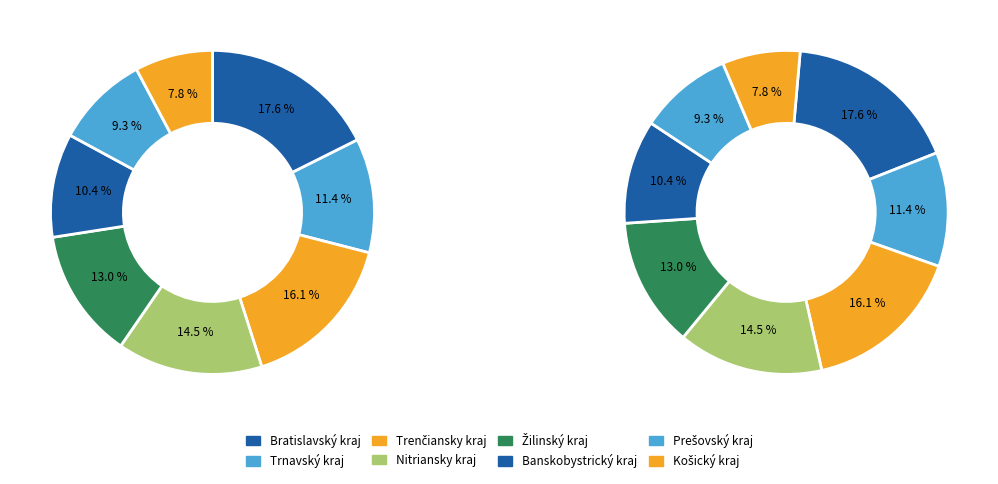

Which category has the biggest portion of the pie?

Bratislavský kraj